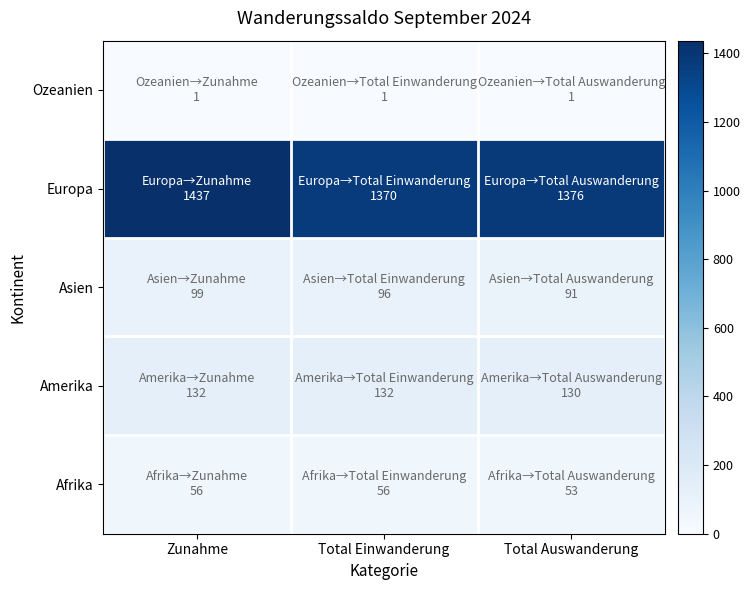

What is the spread (max minus min) of values at Total Einwanderung?

1369